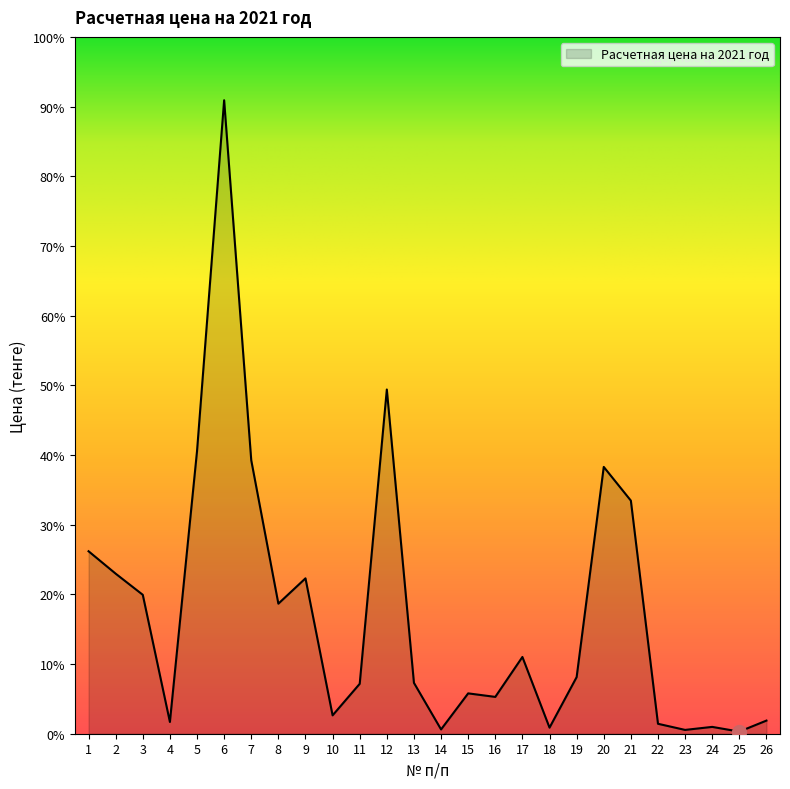

How many points are lower than both their immediate neighbors (excluding endpoints)?

8